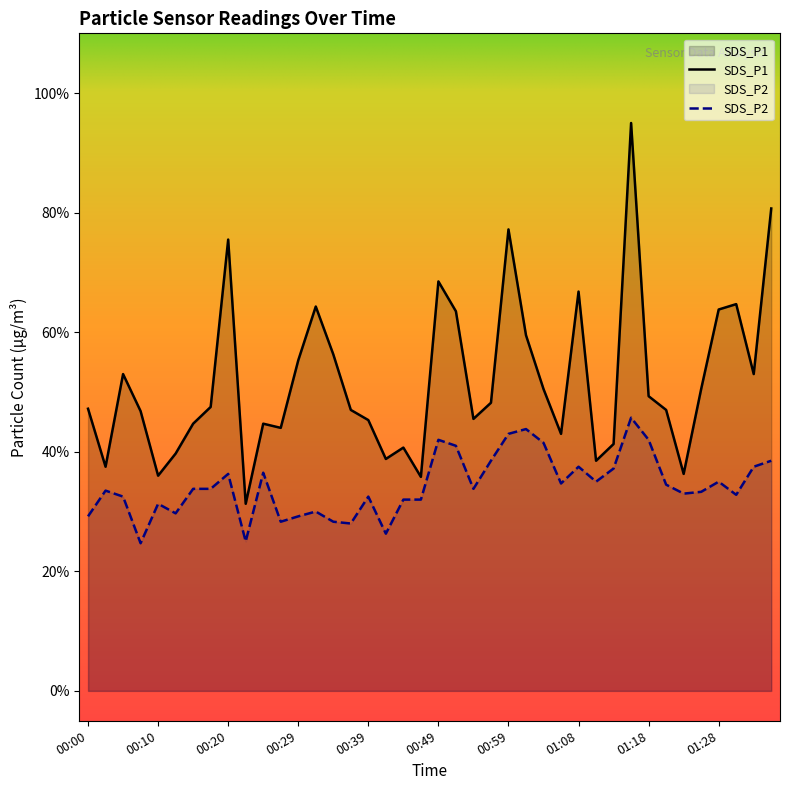

What is the label of the 27th point from the right?

00:32